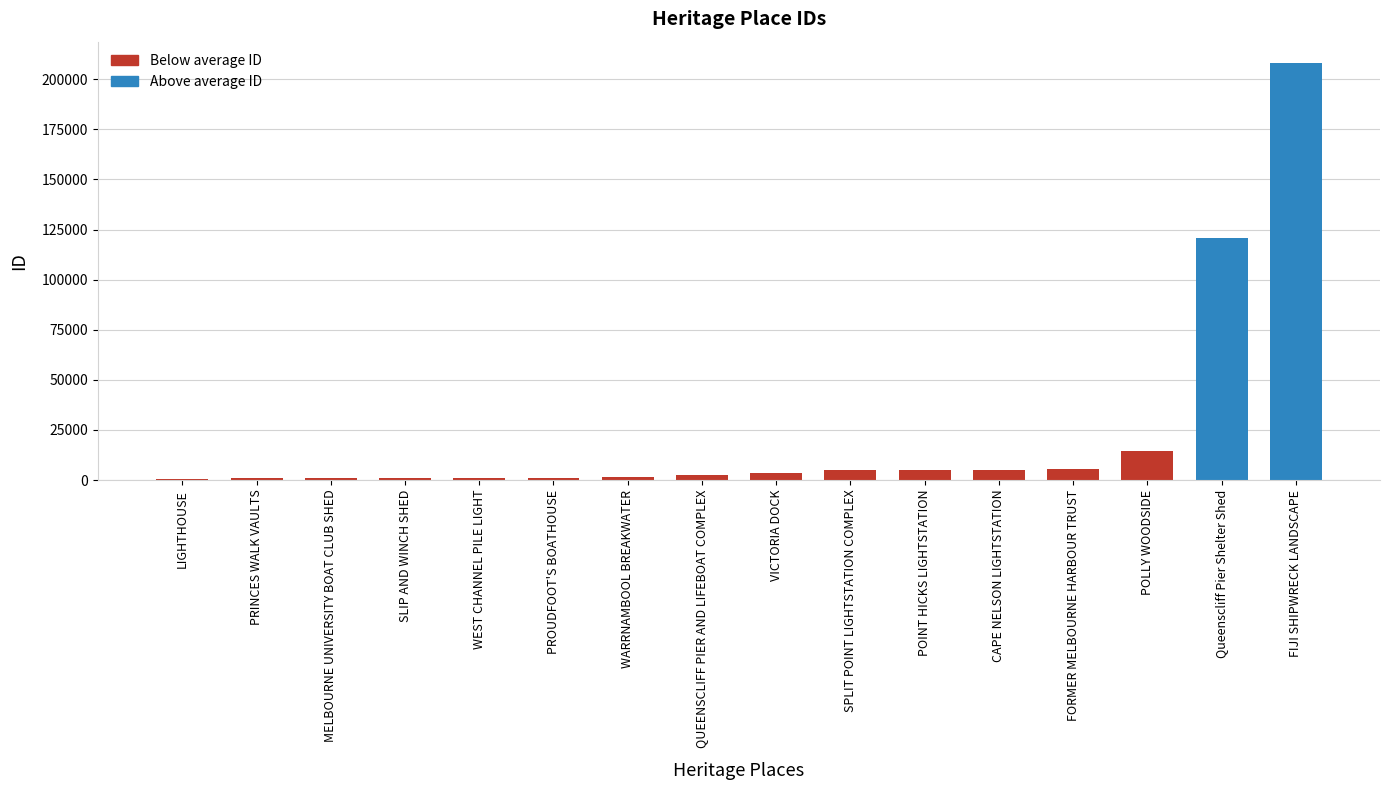

What is the change in value from PRINCES WALK VAULTS to QUEENSCLIFF PIER AND LIFEBOAT COMPLEX?

+1787